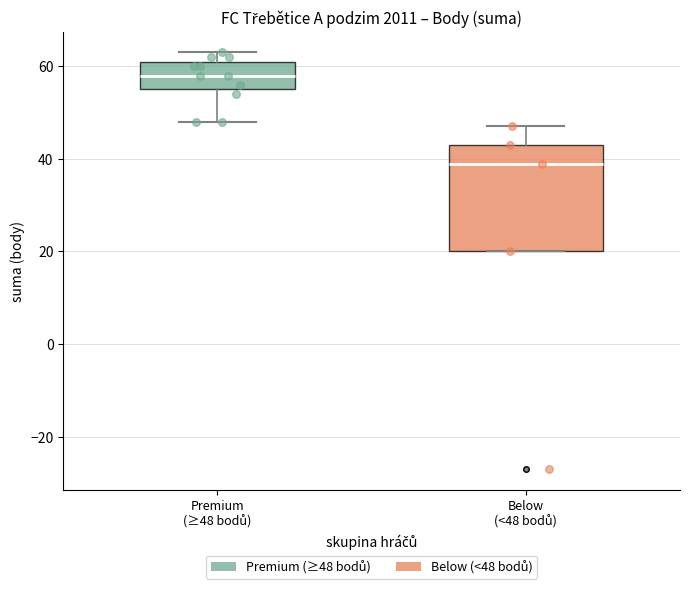

Reading left to right, read every box against the y-axis: the position of its median line, the range the box covers, and the ends of its whiskers. The values are not printed on the chart, so give them approximately, as read against the axis.

Premium (≥48 bodů): median 58, box 56 to 62, whiskers 48 to 64
Below (<48 bodů): median 40, box 20 to 44, whiskers 20 to 48